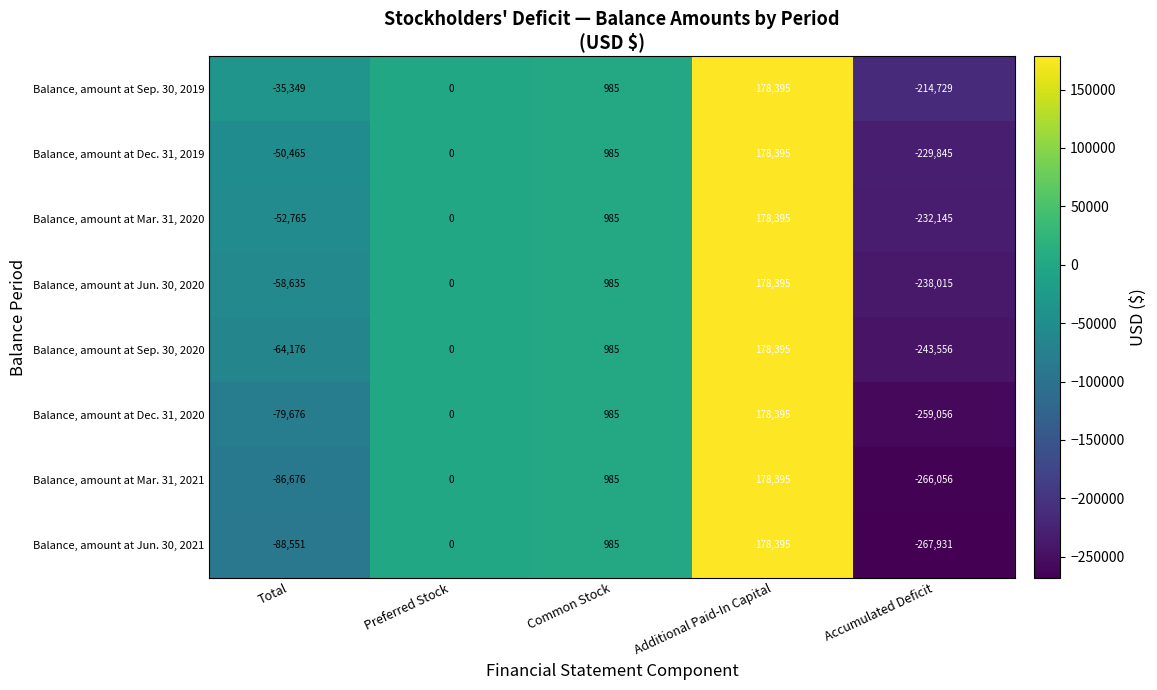

What is the greatest value displayed?

178395